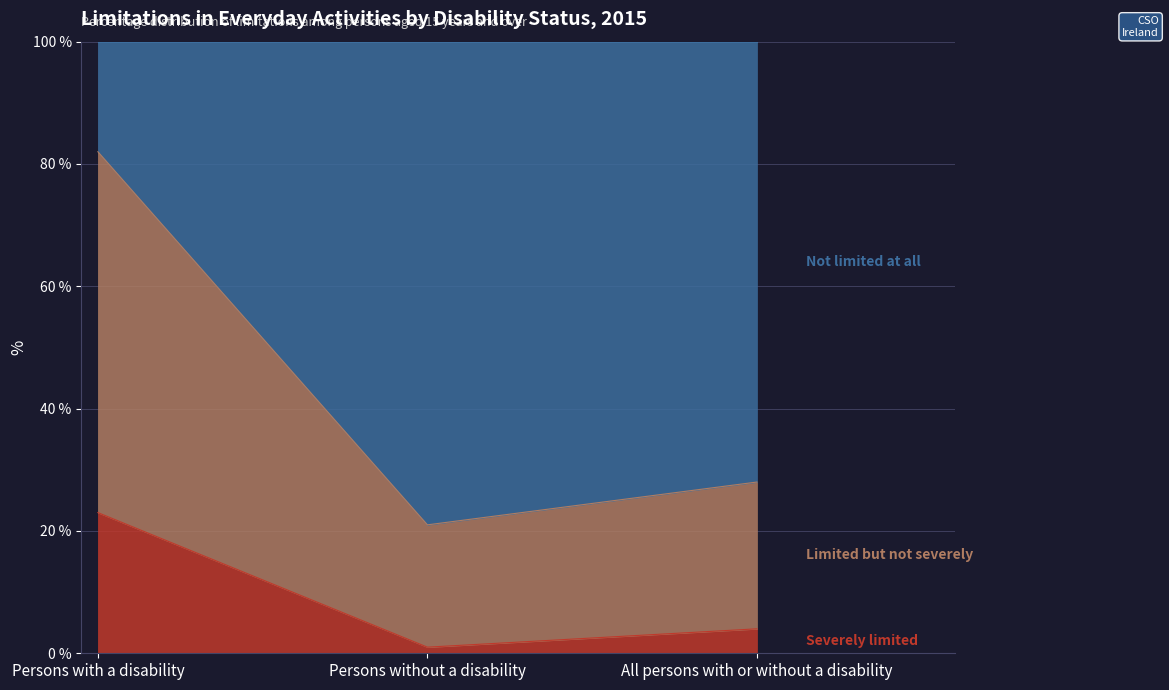

How many lines are shown in the chart?

3